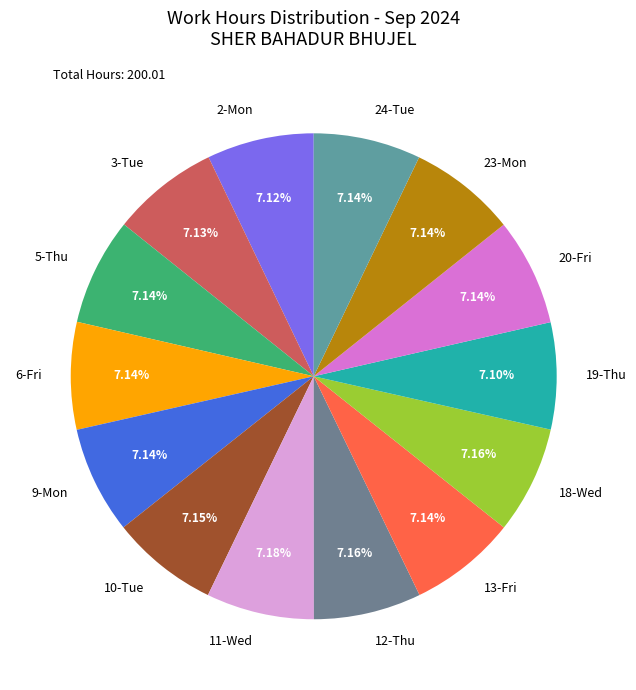

Is there a majority slice in this chart?

No